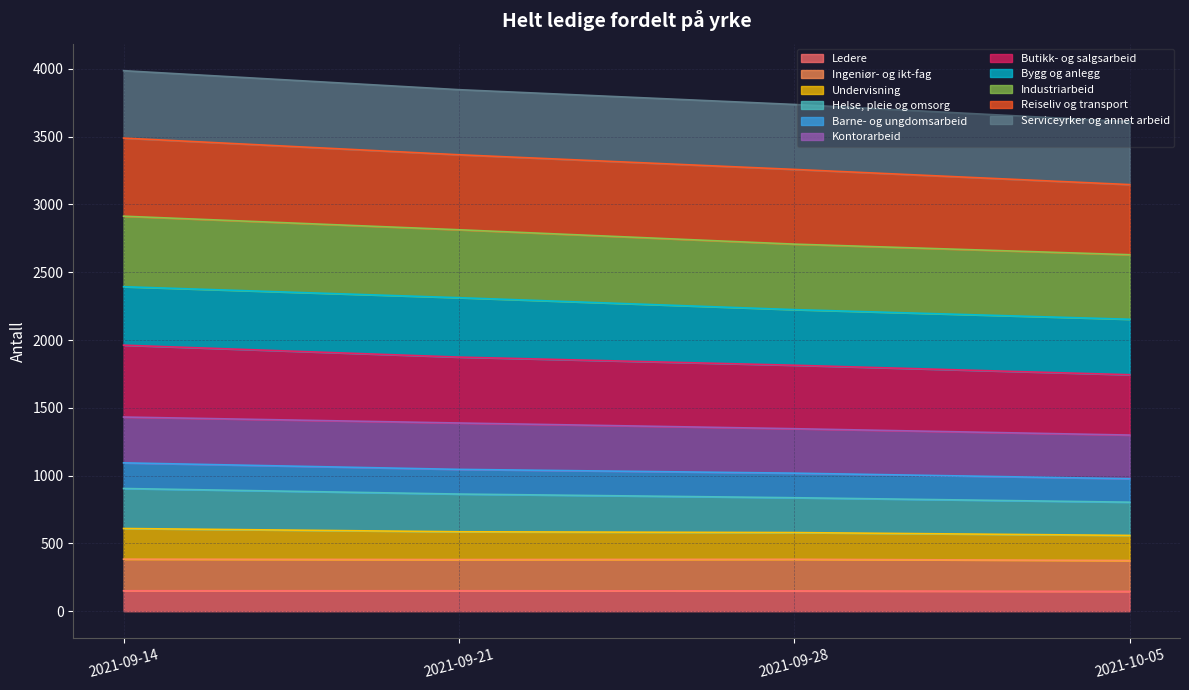

What is the difference between the Butikk- og salgsarbeid values at 2021-09-28 and 2021-09-14?

68